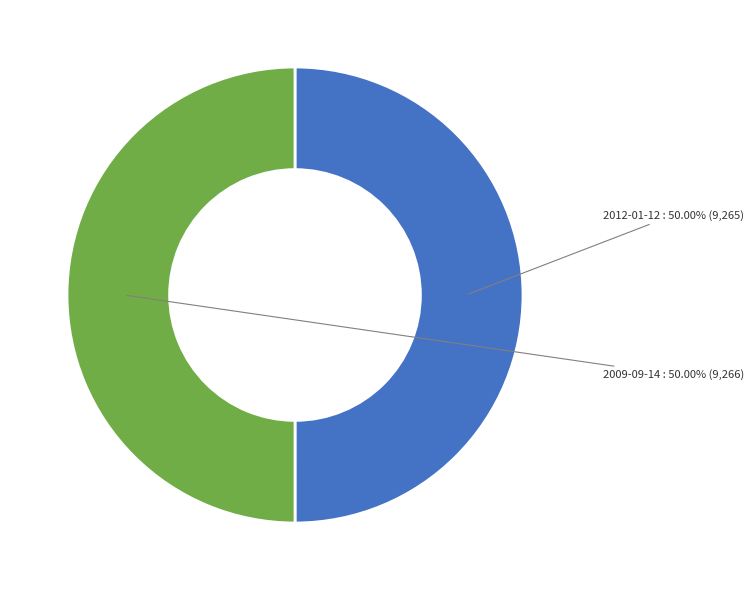

Is there any slice that represents more than half of the pie?

Yes